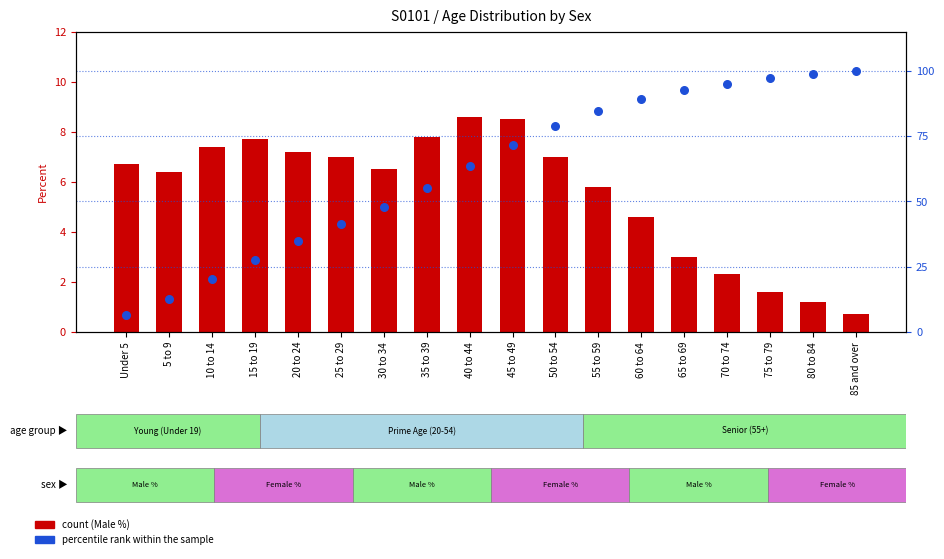

At which category is the sum across all series the highest?

85 and over